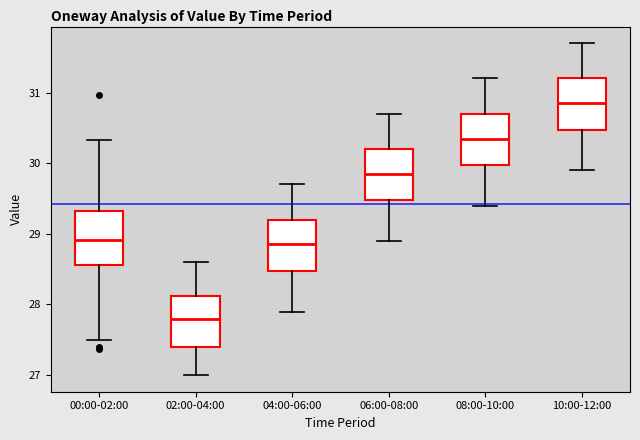

Reading left to right, transcribe this box plot: for each box, give where its median line is, the range the box spans, and where its two whiskers end, as read against the y-axis. The values are not printed on the chart, so give them approximately, as read against the axis.

00:00-02:00: median 28.9, box 28.6 to 29.3, whiskers 27.5 to 30.3
02:00-04:00: median 27.8, box 27.4 to 28.1, whiskers 27.0 to 28.6
04:00-06:00: median 28.9, box 28.5 to 29.2, whiskers 27.9 to 29.7
06:00-08:00: median 29.9, box 29.5 to 30.2, whiskers 28.9 to 30.7
08:00-10:00: median 30.4, box 30.0 to 30.7, whiskers 29.4 to 31.2
10:00-12:00: median 30.9, box 30.5 to 31.2, whiskers 29.9 to 31.7